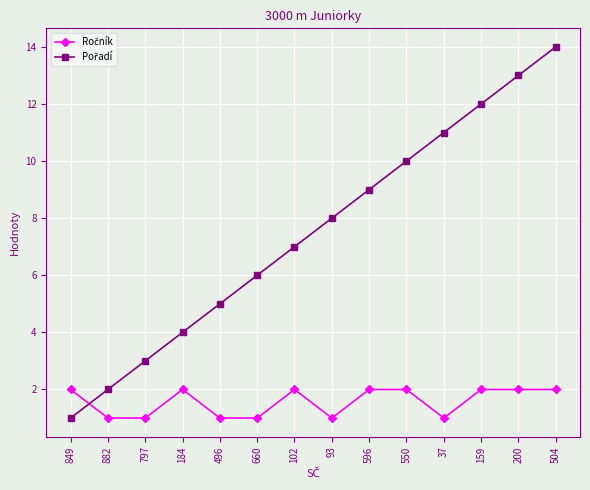

What is the greatest value displayed?

14